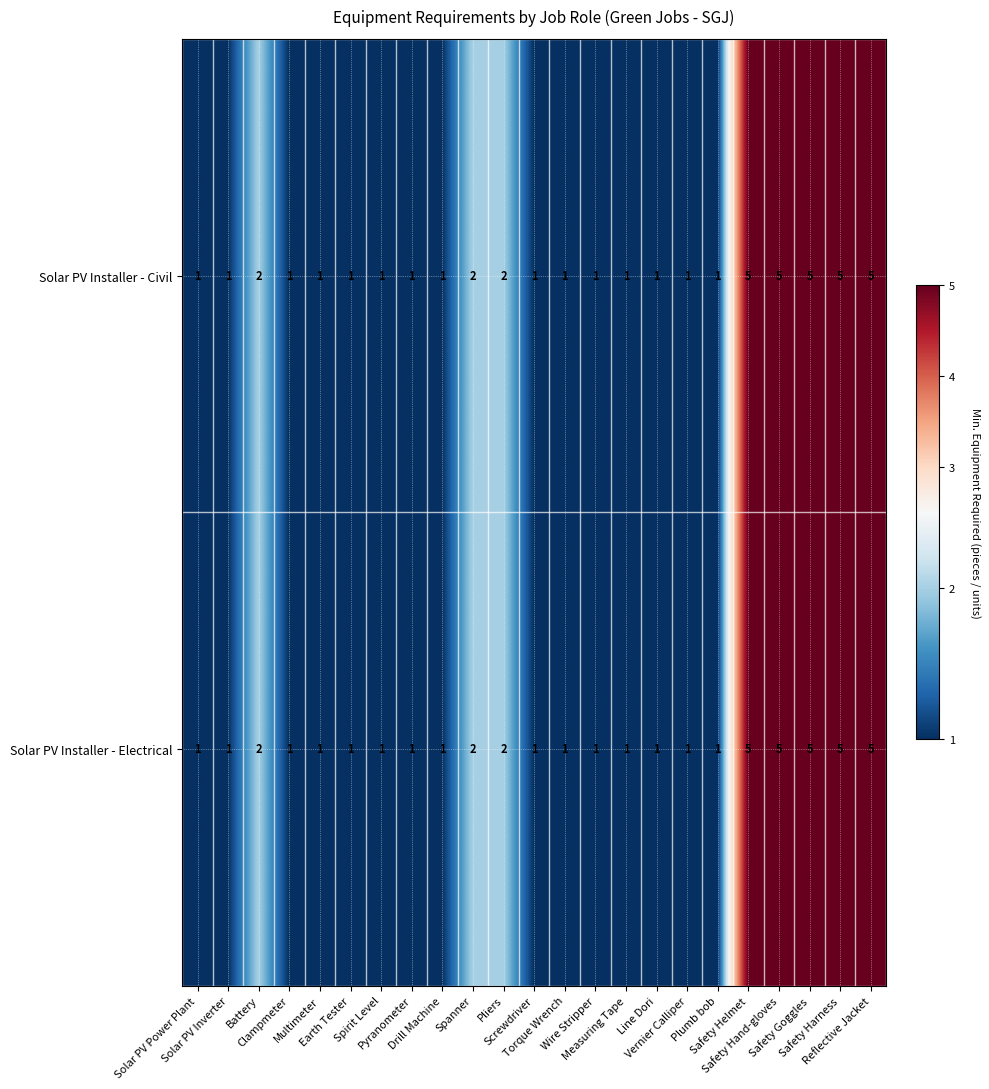

How many Solar PV Installer - Electrical values are between 1 and 2?

18